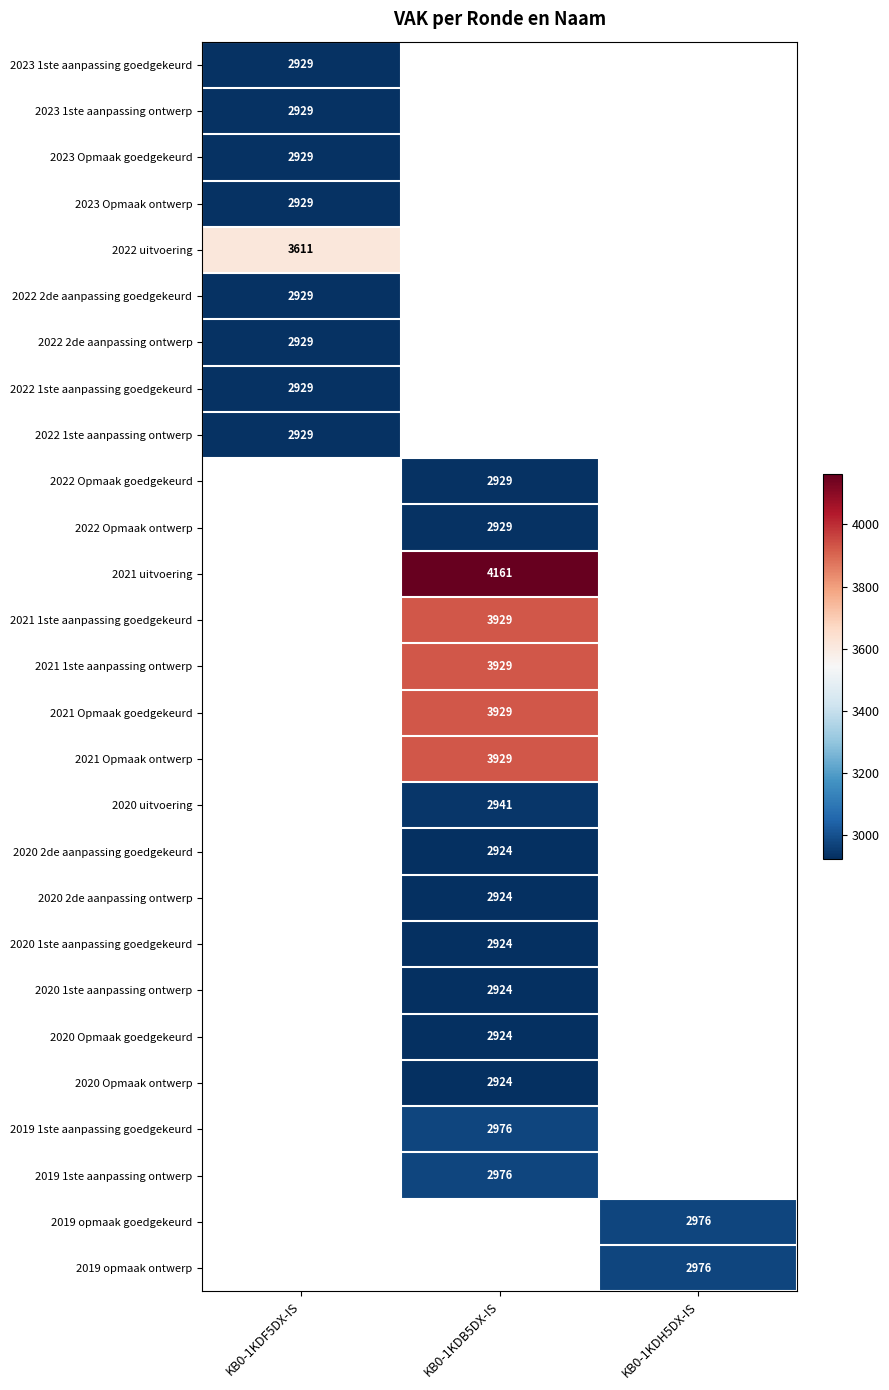

The 2021 1ste aanpassing goedgekeurd series shows 5597 at KB0-1KDB5DX-IS. True or false?

False